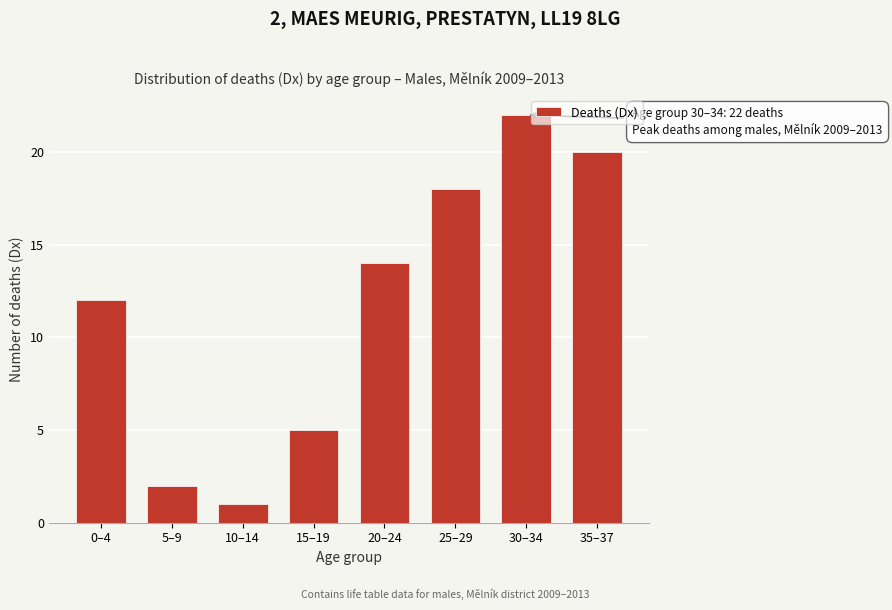

Reading left to right, what are all the values shown in this chart?

0–4=12	5–9=2	10–14=1	15–19=5	20–24=14	25–29=18	30–34=22	35–37=20